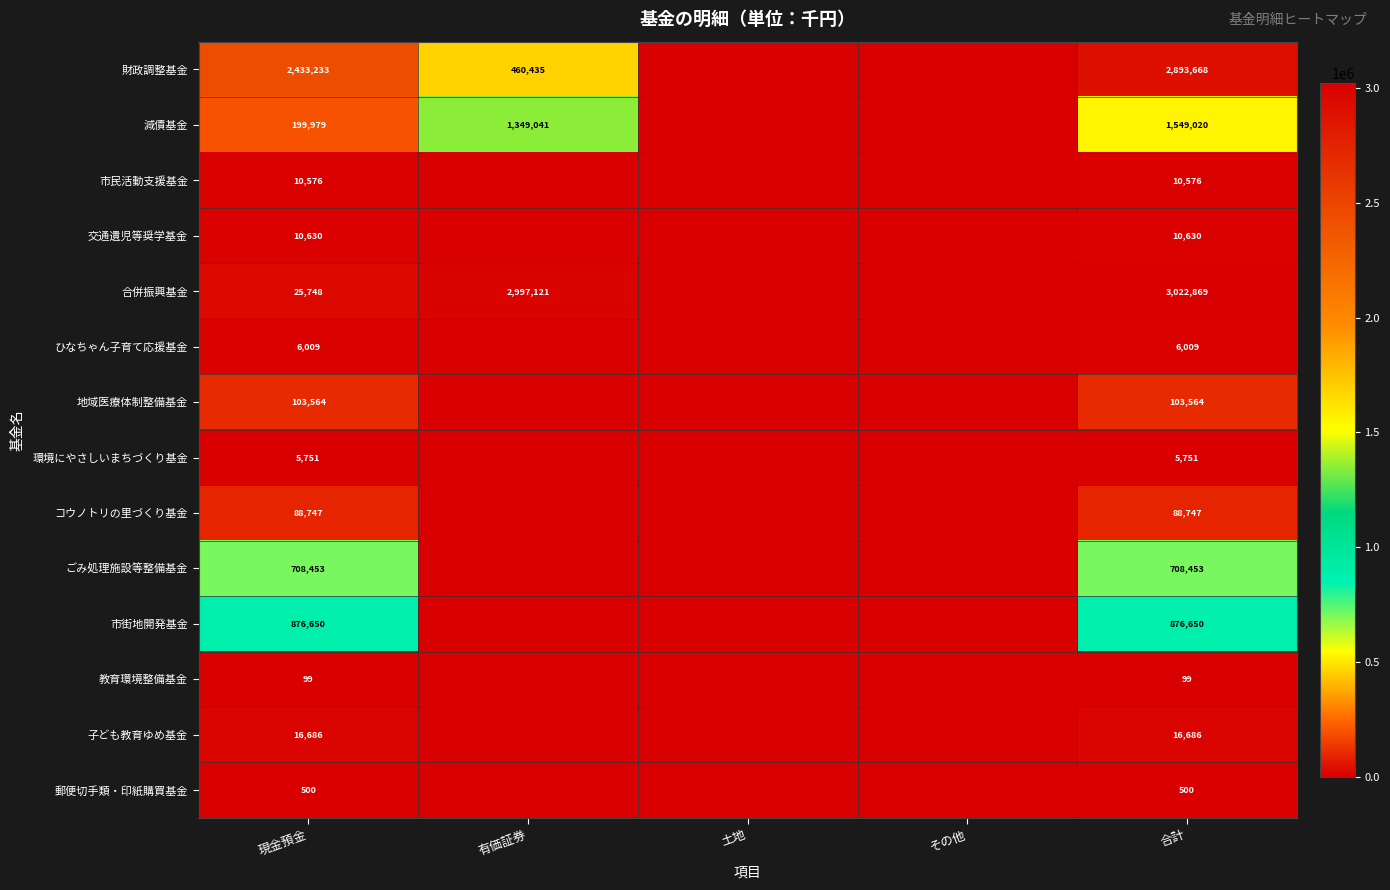

How many data points does each series have?

5